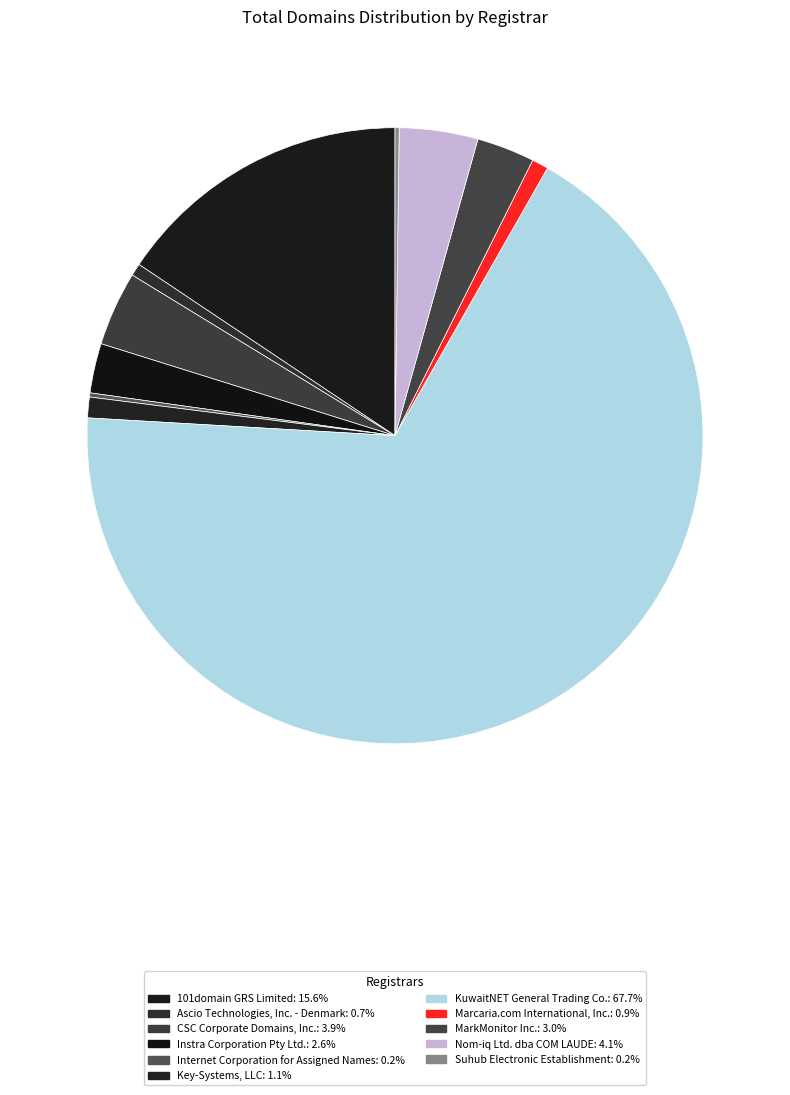

Rank the categories by value from lowest to highest.

Internet Corporation for Assigned Names, Suhub Electronic Establishment, Ascio Technologies, Inc. - Denmark, Marcaria.com International, Inc., Key-Systems, LLC, Instra Corporation Pty Ltd., MarkMonitor Inc., CSC Corporate Domains, Inc., Nom-iq Ltd. dba COM LAUDE, 101domain GRS Limited, KuwaitNET General Trading Co.